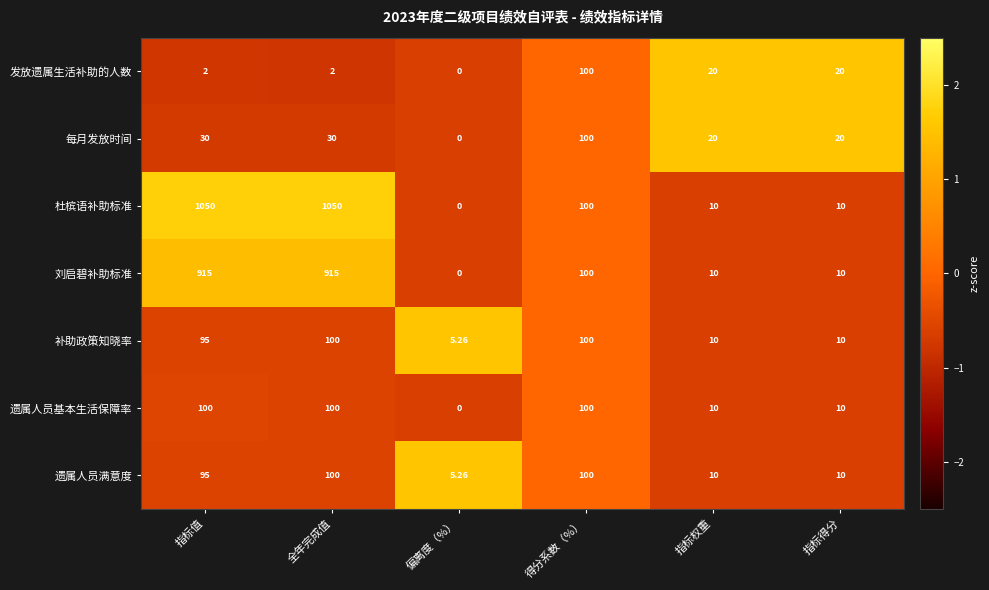

At which category does the chart reach its minimum across all series?

偏离度（%）